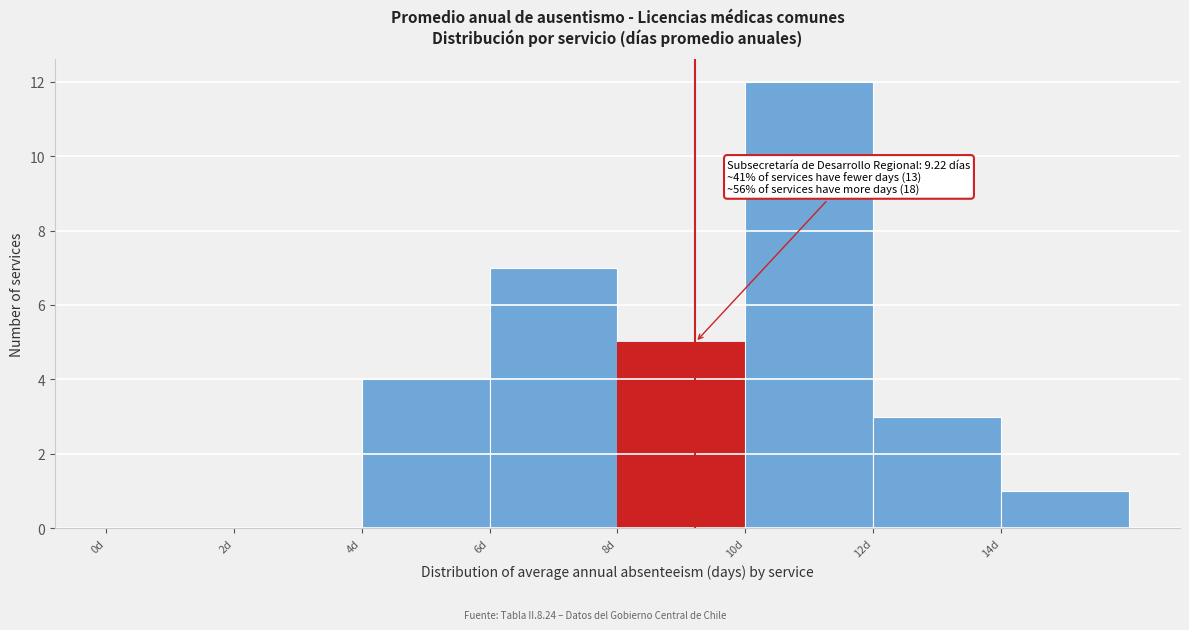

Over which range of the x-axis is the bar tallest?

10 to 12